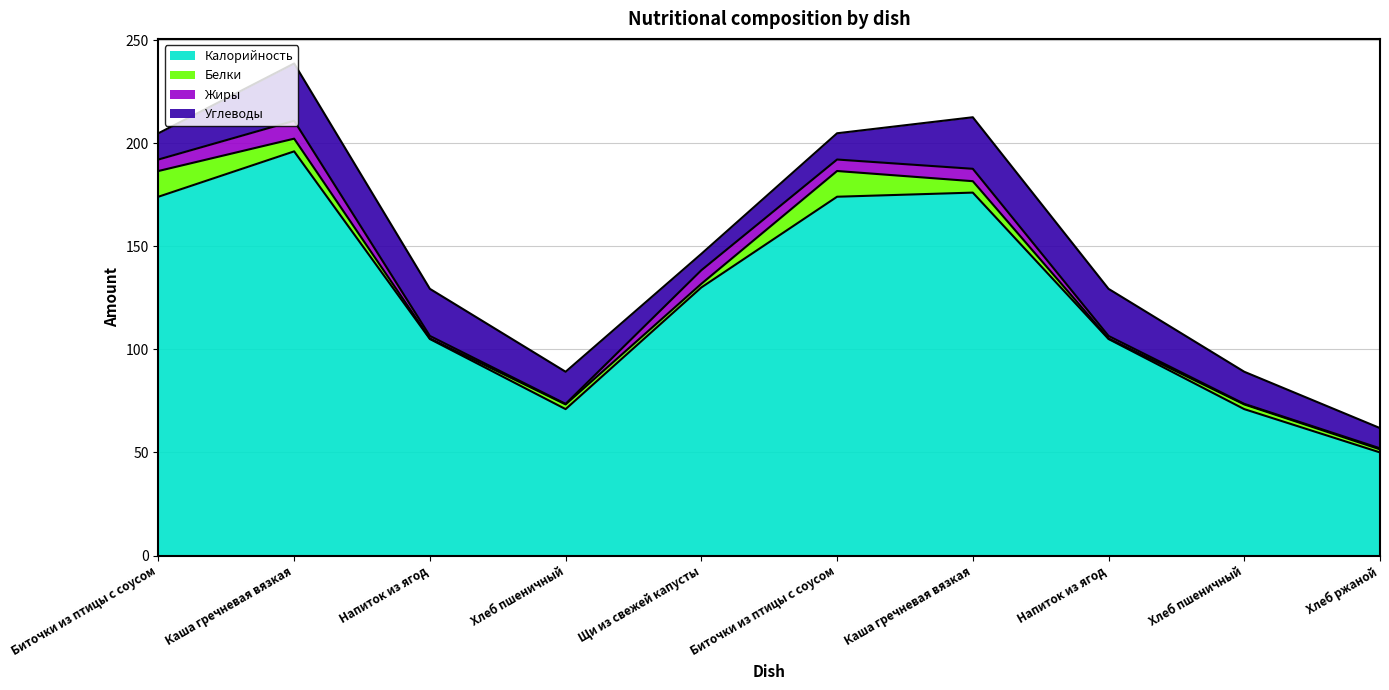

What is the minimum value for Калорийность?

50.0